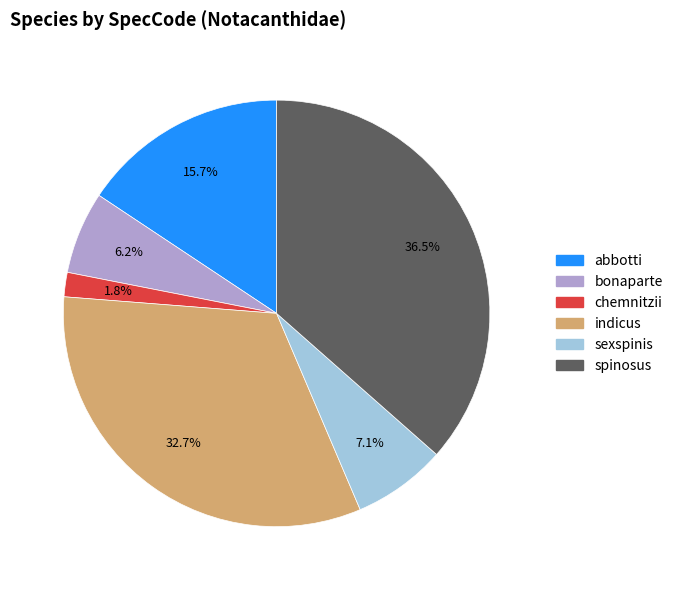

Which category has the biggest portion of the pie?

spinosus